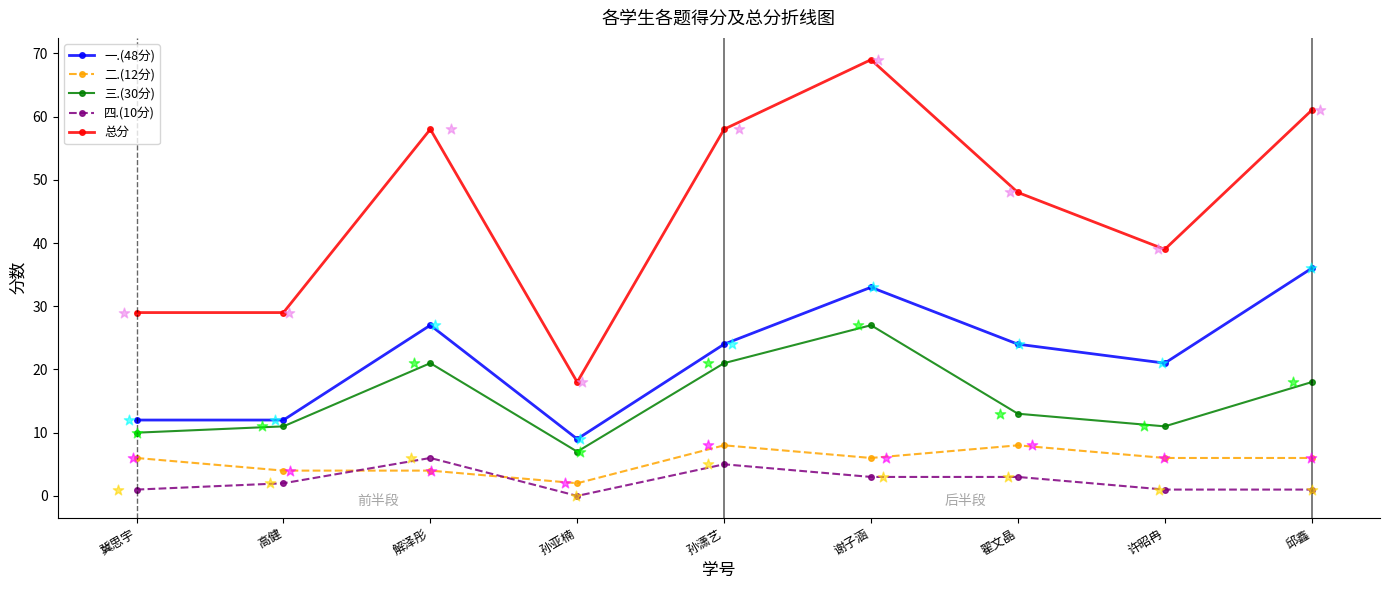

At which category is the sum across all series the highest?

谢子涵